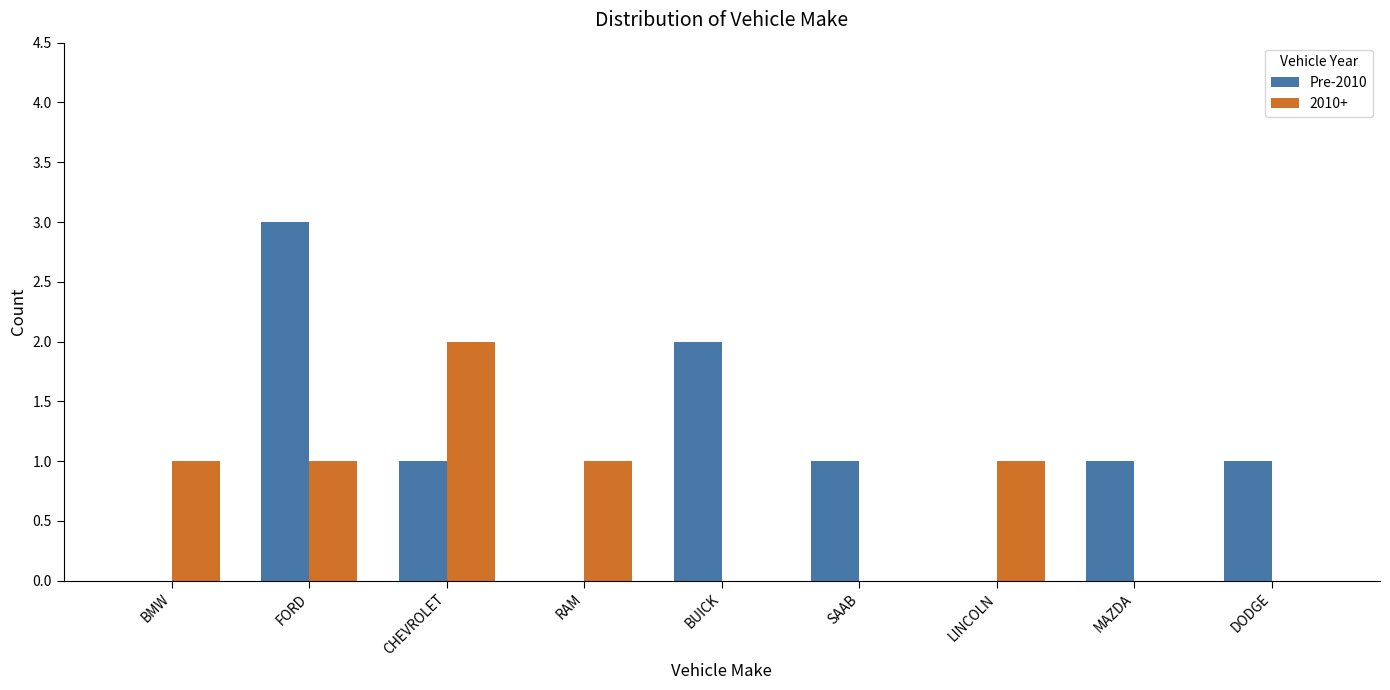

True or false: 2010+ has a value of 2 at BMW.

False